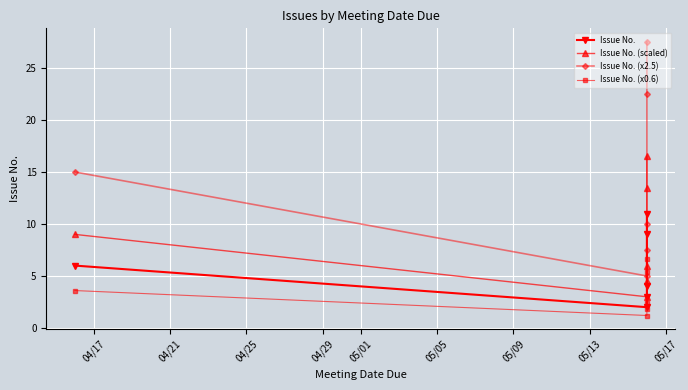

Rank the series by their maximum value, from highest to lowest.

Issue No. (x2.5), Issue No. (scaled), Issue No., Issue No. (x0.6)